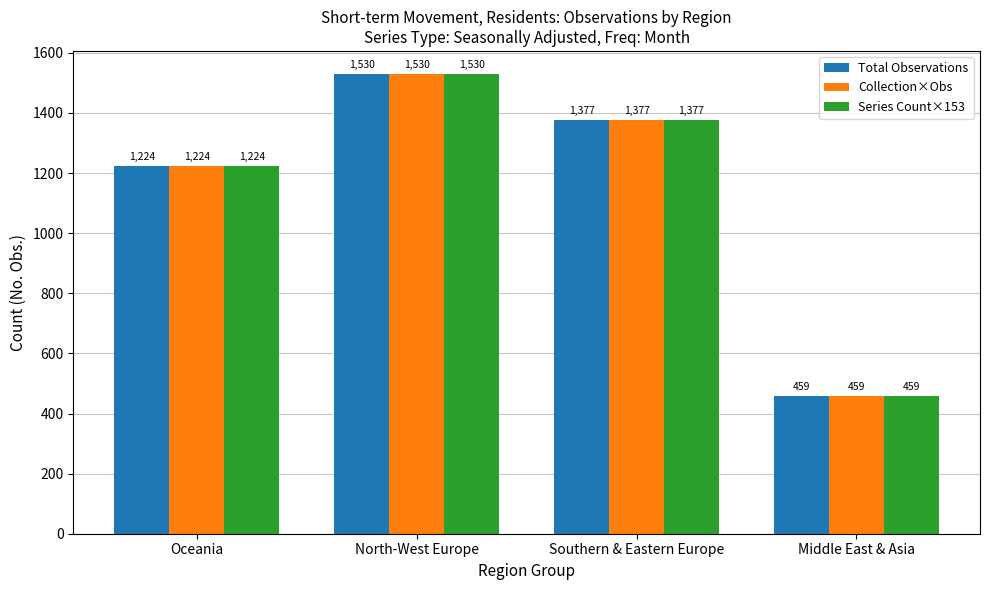

List the labels in order of Total Observations value, smallest first.

Middle East & Asia, Oceania, Southern & Eastern Europe, North-West Europe